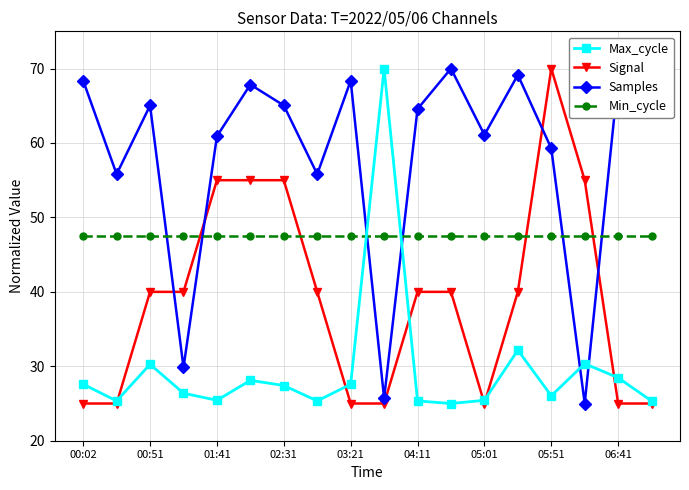

True or false: Samples and Min_cycle cross at least once.

True